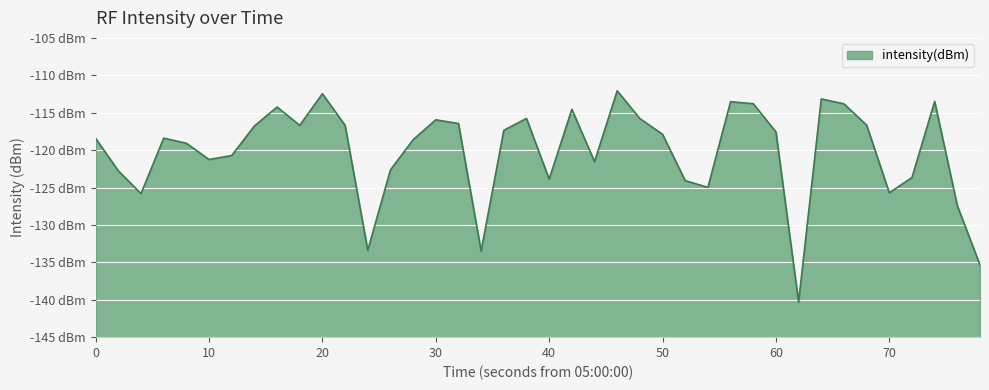

Count the number of data series in this chart.

1